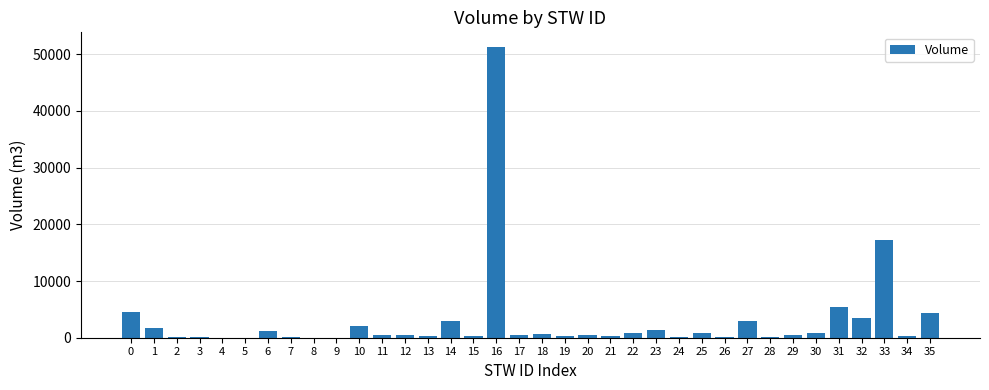

The value at 32 is 6157.5. True or false?

False